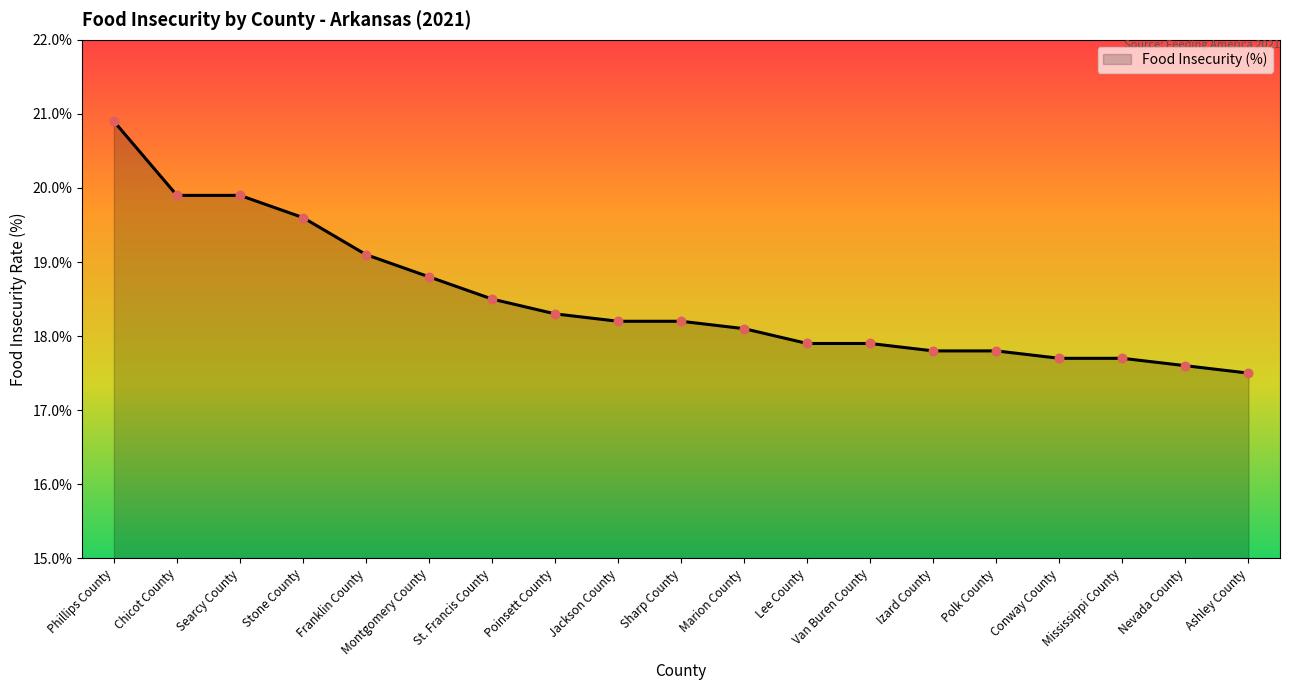

Between Mississippi County and Chicot County, which is larger?

Chicot County